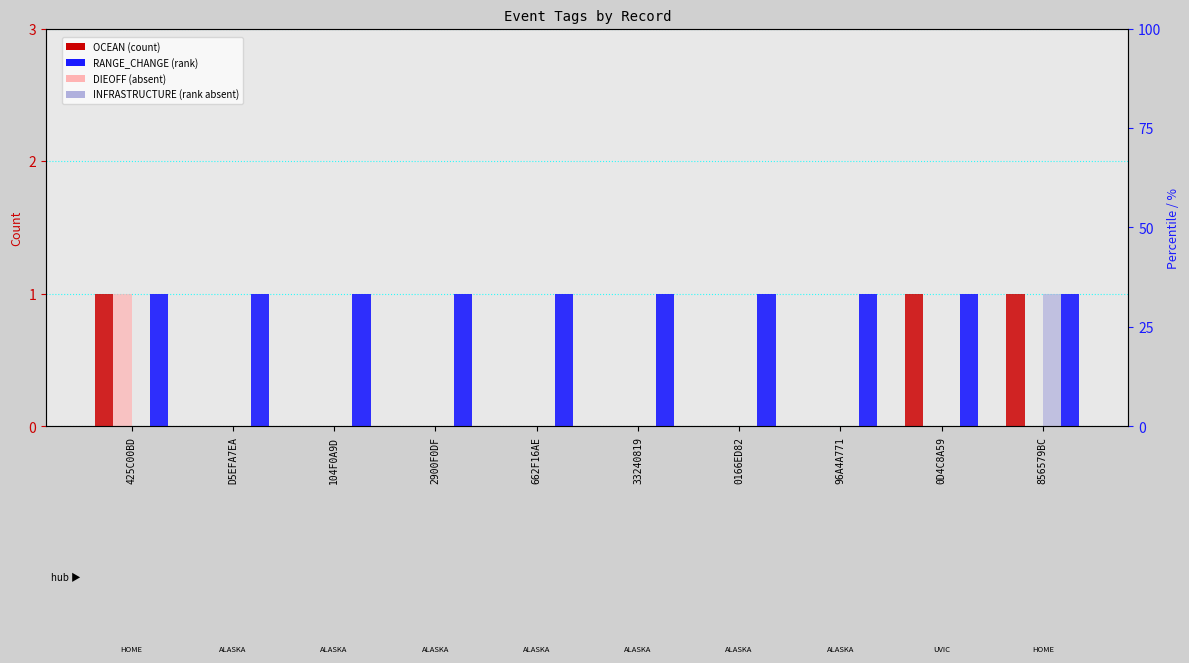

How many positive values does the OCEAN series have?

3